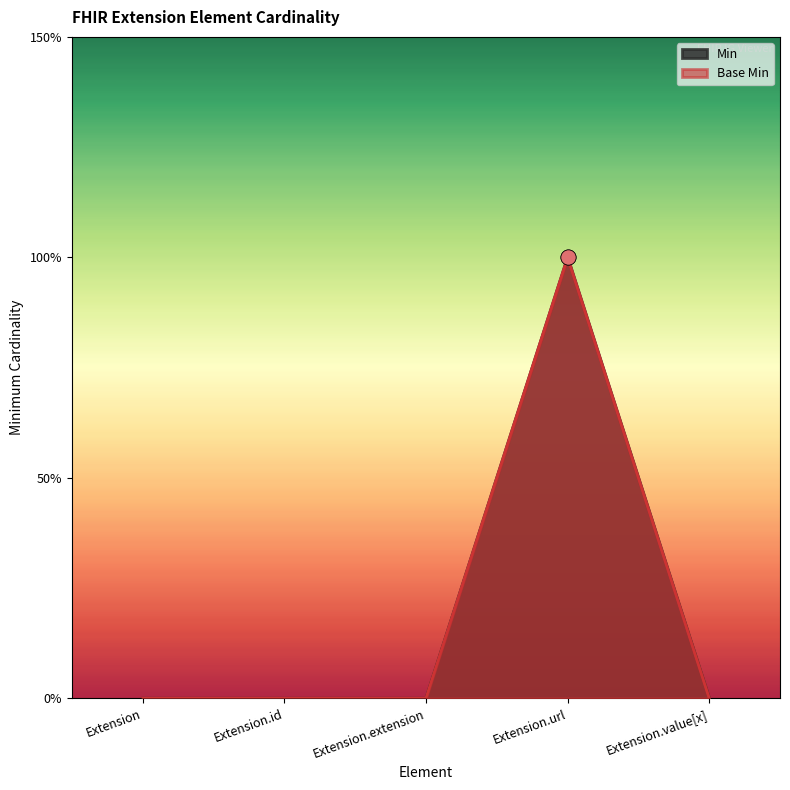

Is the value of Min at Extension.id greater than the value of Base Min at Extension.value[x]?

No